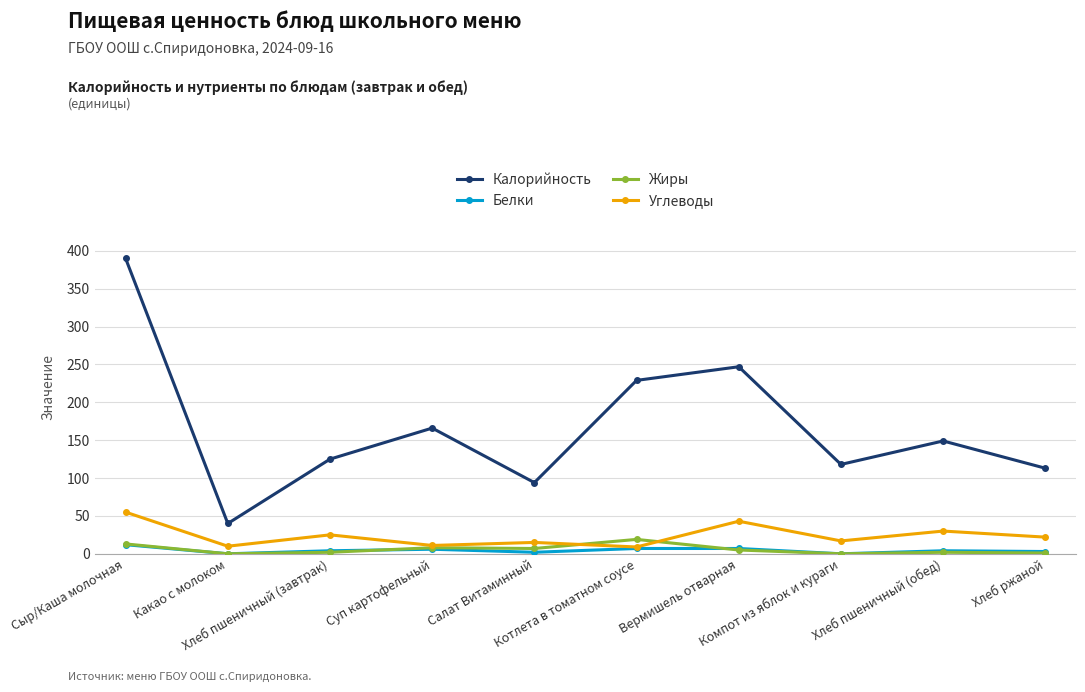

What value does the Белки series have at Салат Витаминный?

2